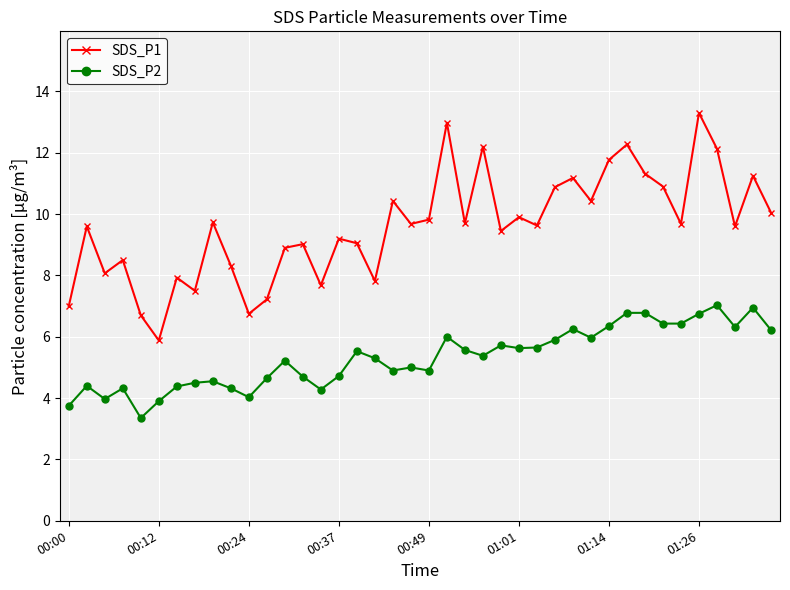

What is the sum of all SDS_P2 values?

212.8